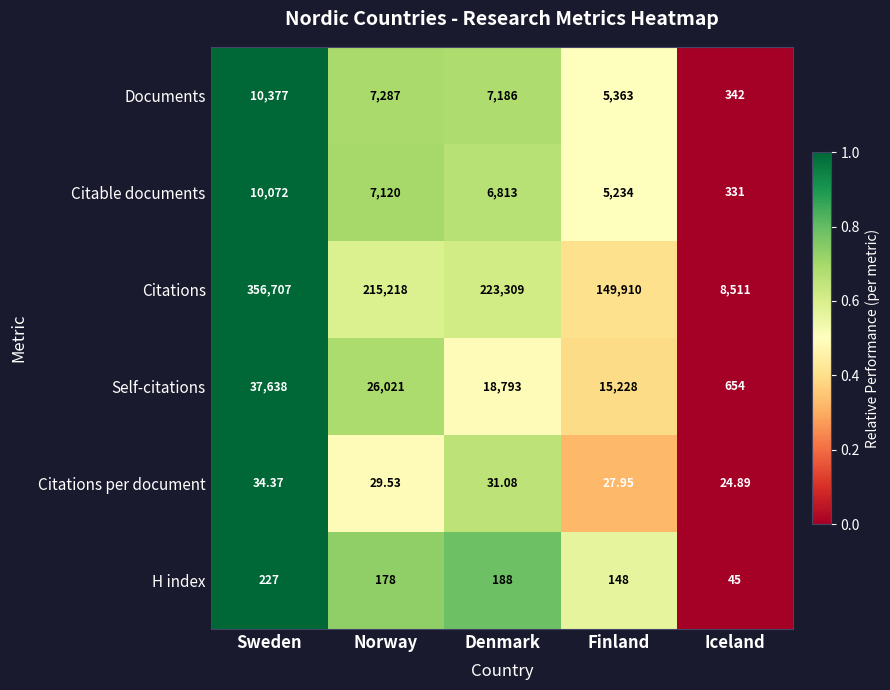

At which category is the sum across all series the highest?

Sweden